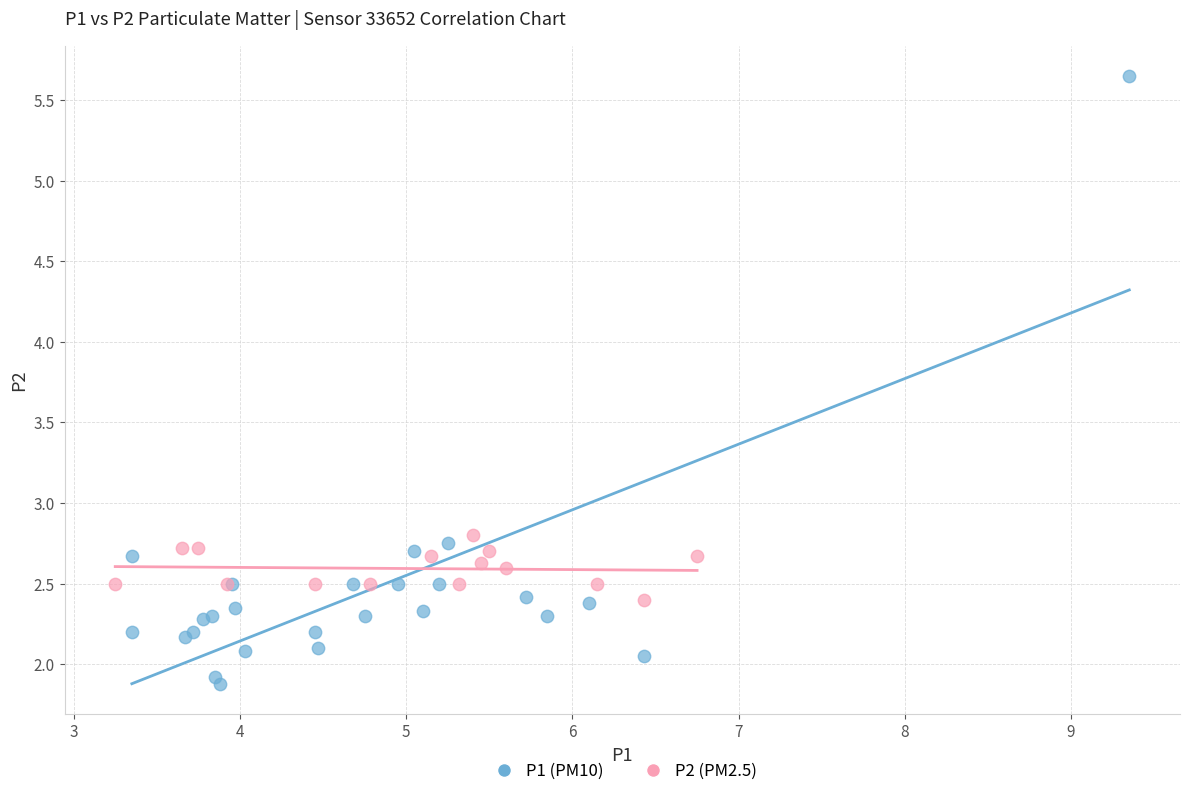

What are all the series names shown in the legend?

P1 (PM10), P2 (PM2.5)